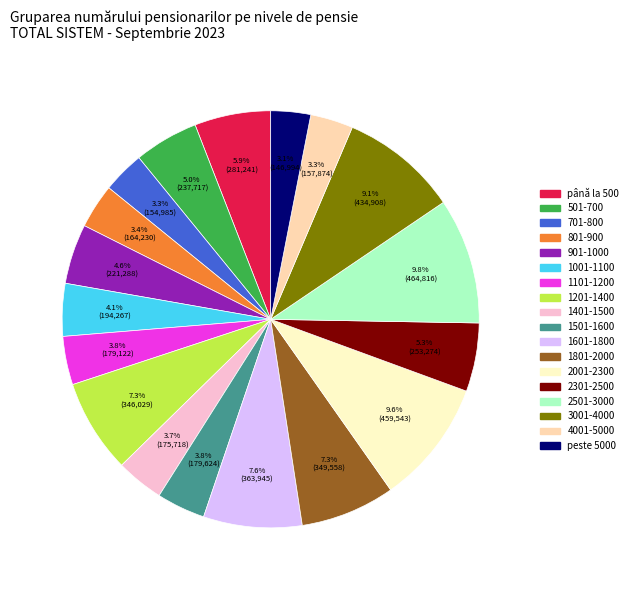

How many slices are in this pie chart?

18